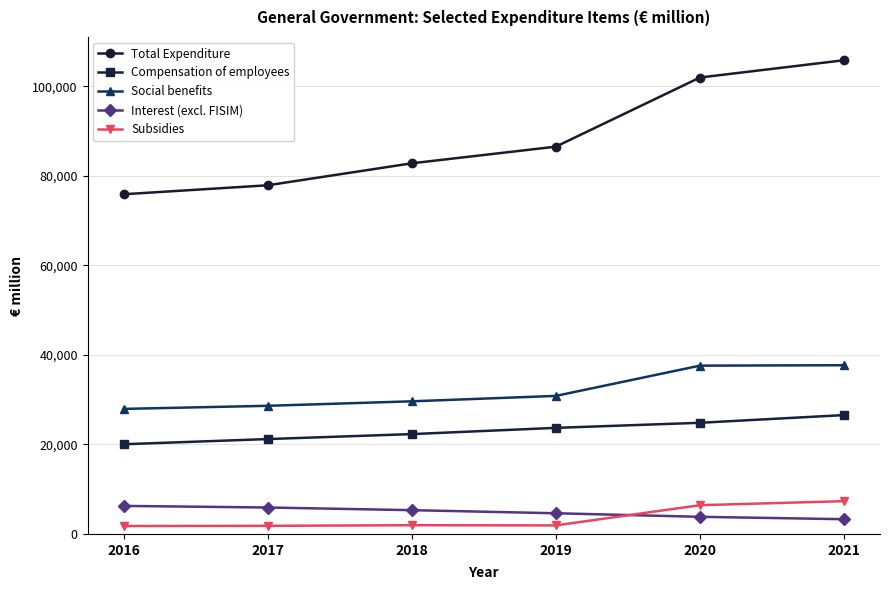

The value of Subsidies at 2018 is 1948. True or false?

True